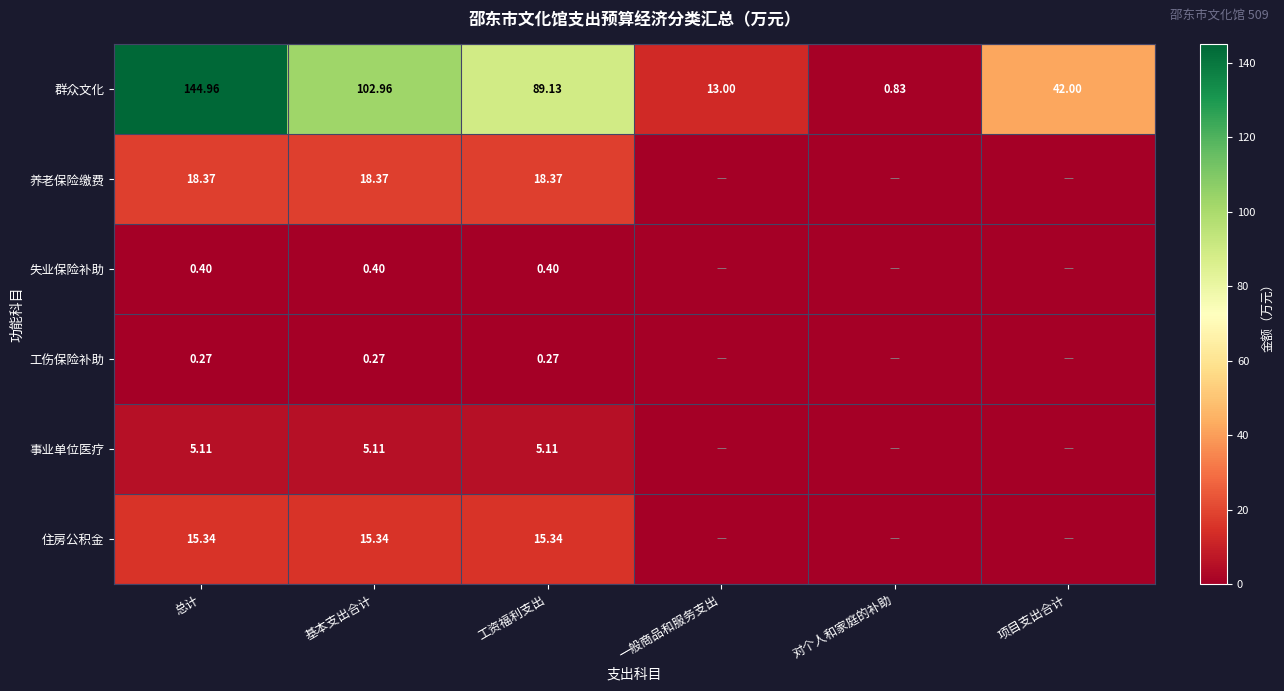

The value of 住房公积金 at 工资福利支出 is 23.2. True or false?

False